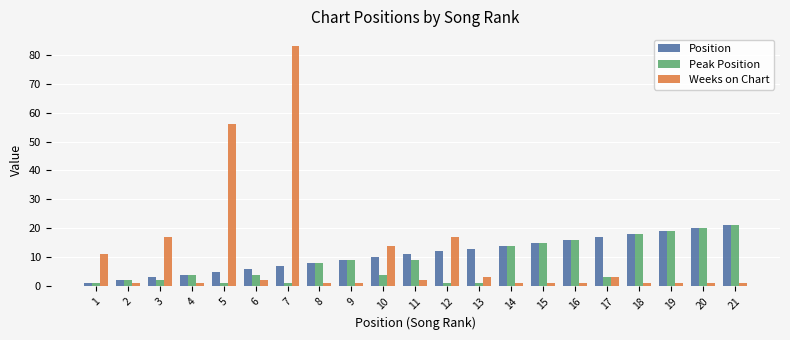

At which category is the sum across all series the highest?

7